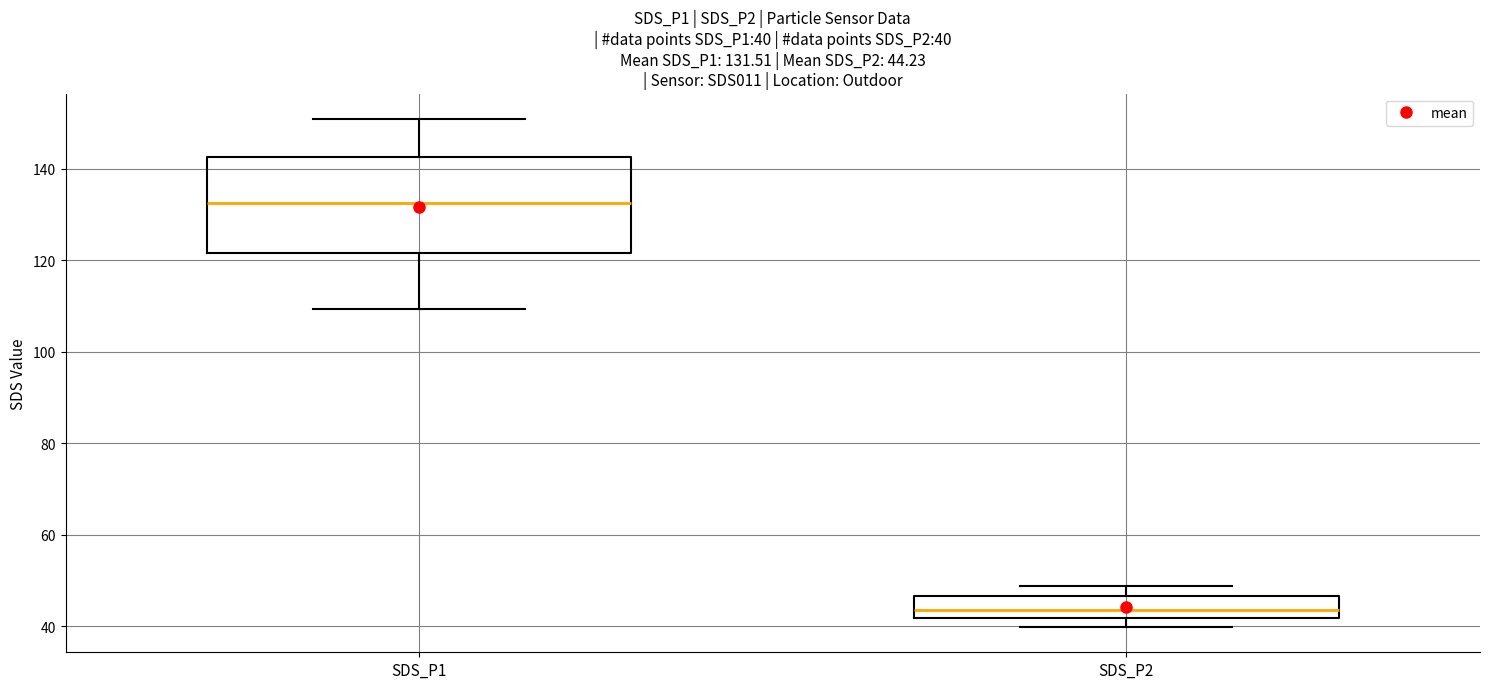

Which box has the highest median line?

SDS_P1